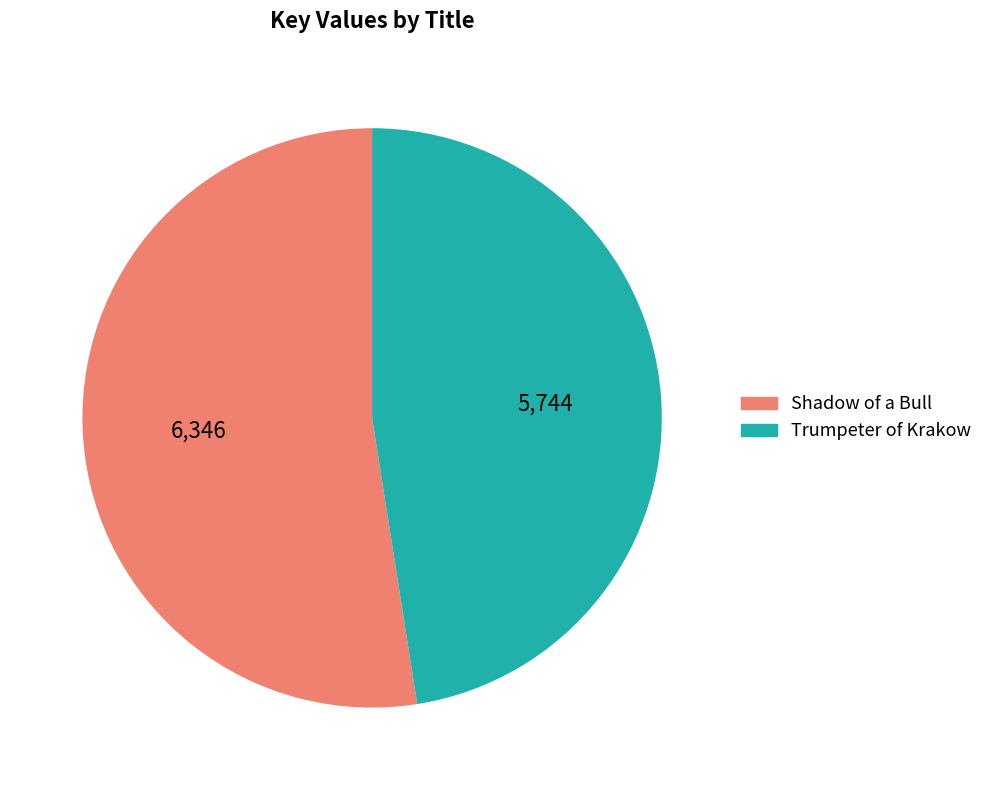

How many slices are in this pie chart?

2